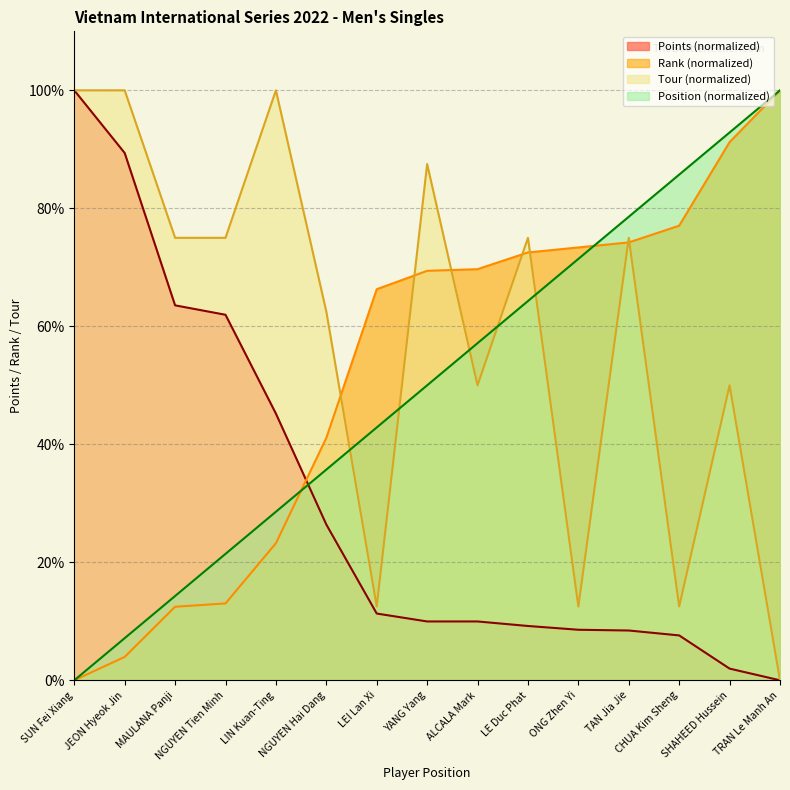

Which series has the largest total across all categories?

Tour (normalized)